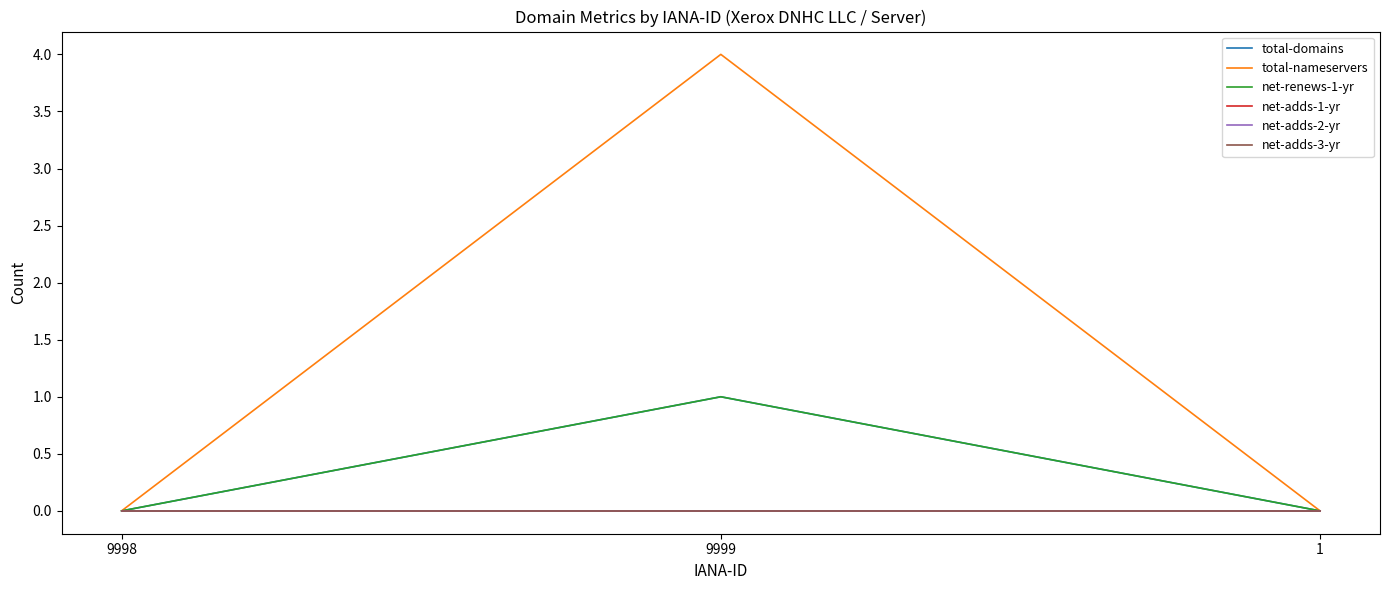

Does the chart display data point markers on the line(s)?

No